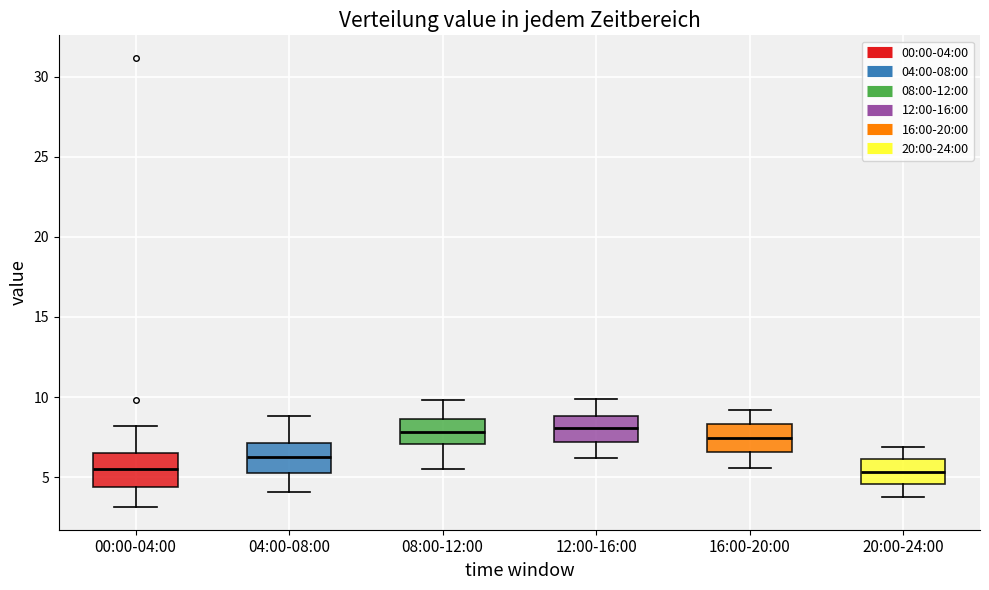

Reading left to right, transcribe this box plot: for each box, give where its median line is, the range the box spans, and where its two whiskers end, as read against the y-axis. The values are not printed on the chart, so give them approximately, as read against the axis.

00:00-04:00: median 5.5, box 4.5 to 6.5, whiskers 3.0 to 8.0
04:00-08:00: median 6.5, box 5.5 to 7.0, whiskers 4.0 to 9.0
08:00-12:00: median 8.0, box 7.0 to 8.5, whiskers 5.5 to 10.0
12:00-16:00: median 8.0, box 7.0 to 9.0, whiskers 6.0 to 10.0
16:00-20:00: median 7.5, box 6.5 to 8.5, whiskers 5.5 to 9.0
20:00-24:00: median 5.5, box 4.5 to 6.0, whiskers 4.0 to 7.0